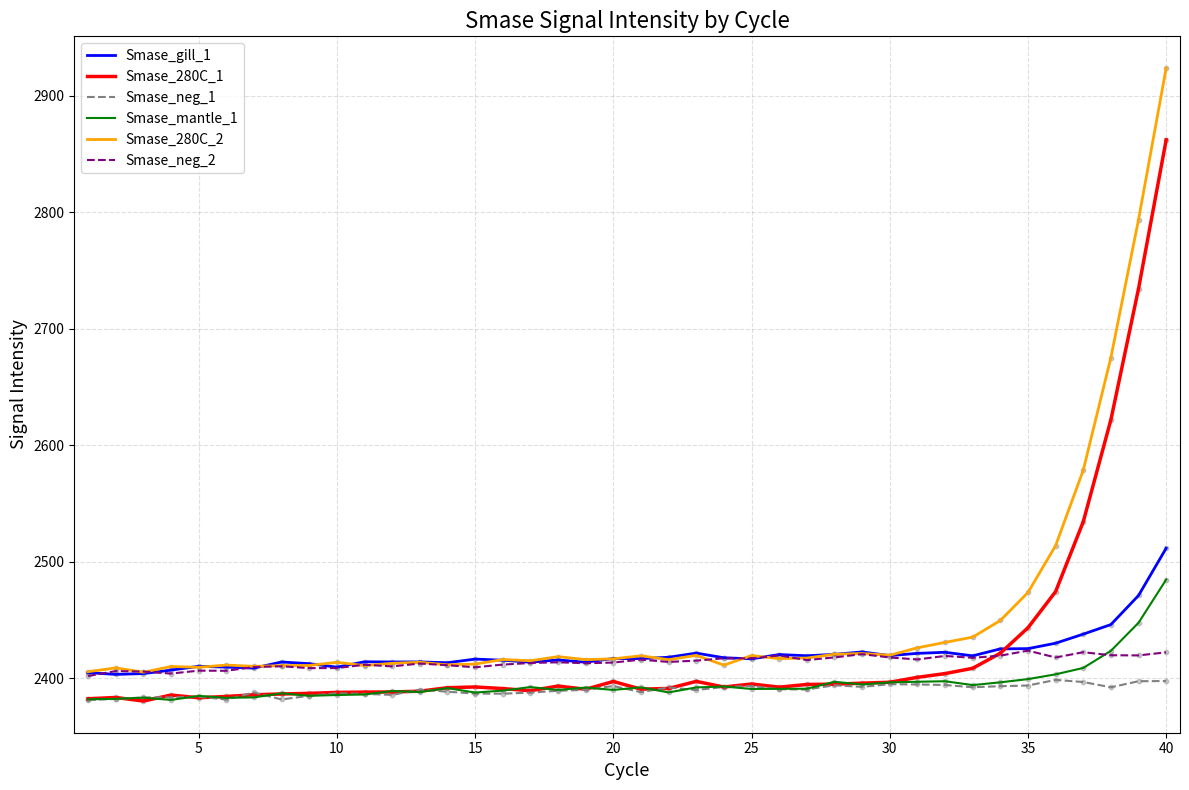

Which series has the largest total across all categories?

Smase_280C_2